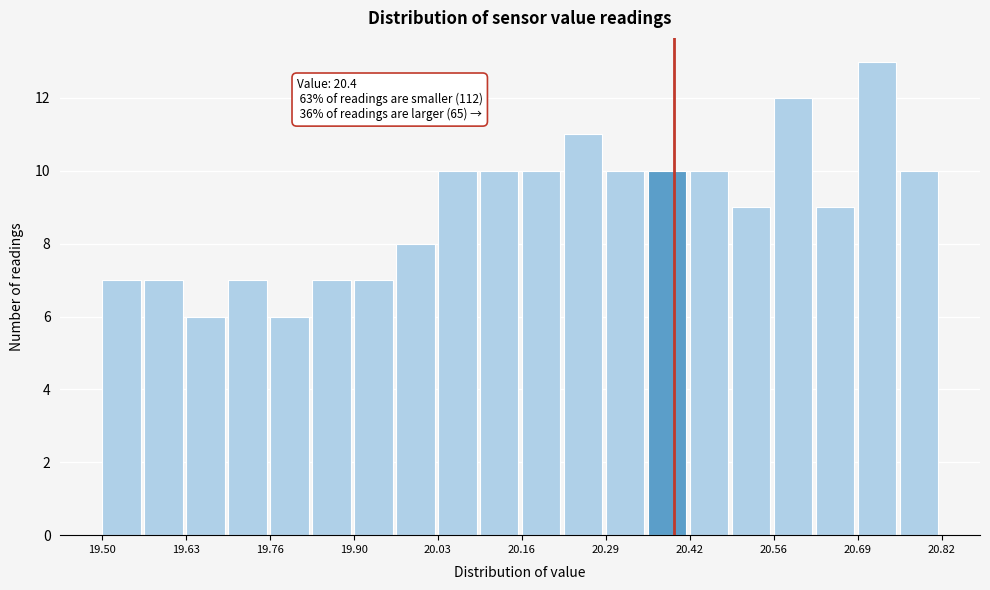

Read against the x-axis, roughly where is the centre of the tallest bar?

20.72